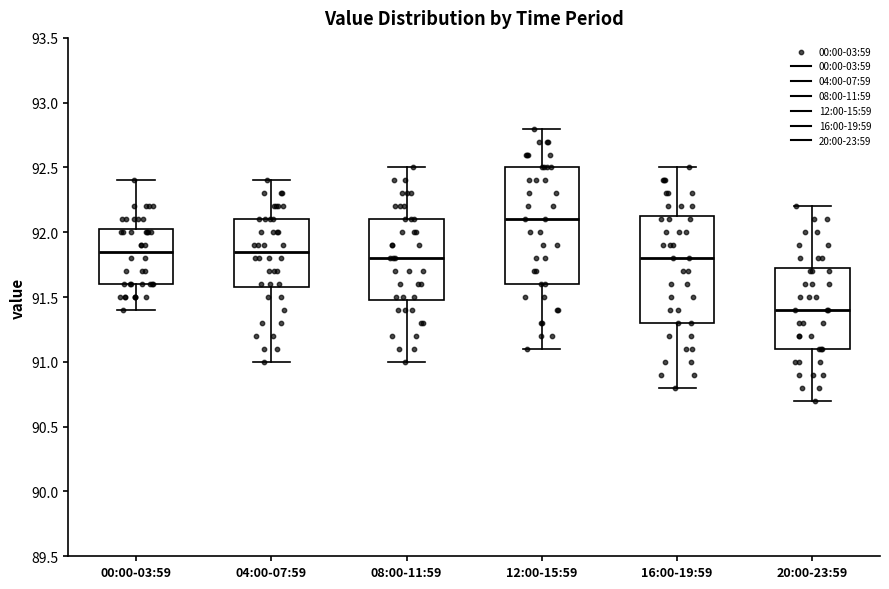

Which box is the tallest, from its lower edge to its upper edge?

12:00-15:59